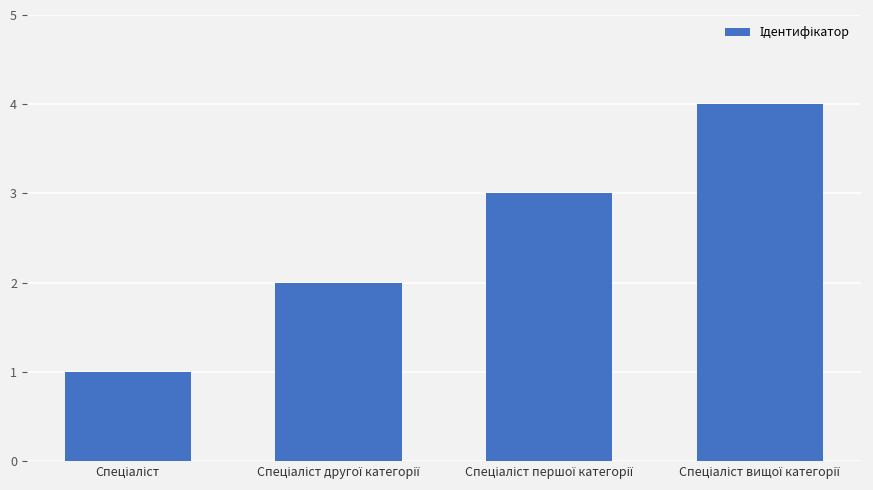

What is the greatest value displayed?

4